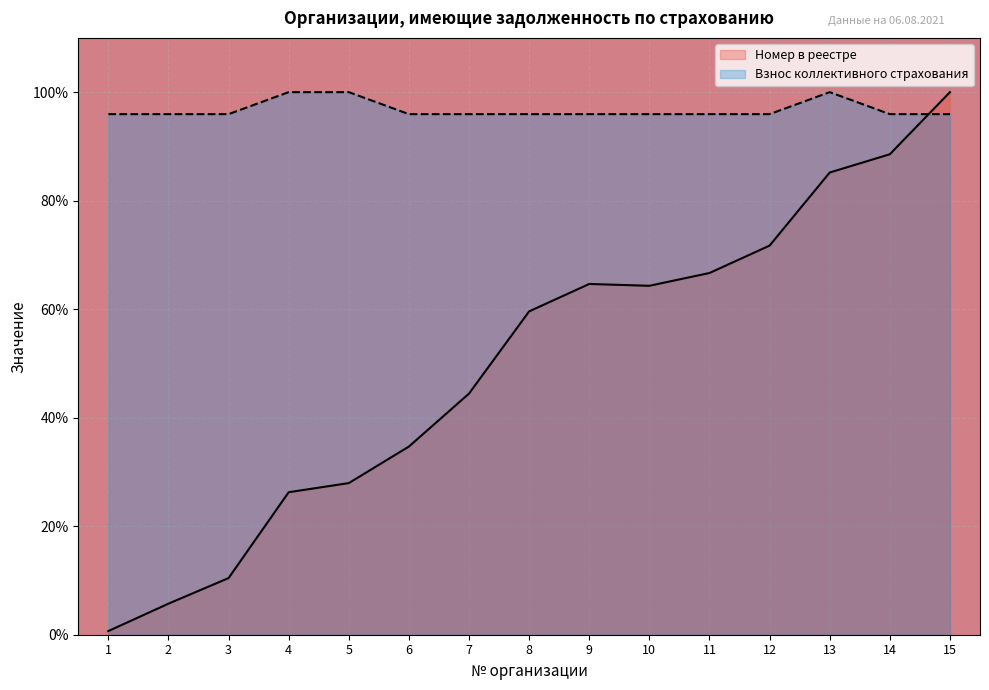

Does the chart display data point markers on the line(s)?

No